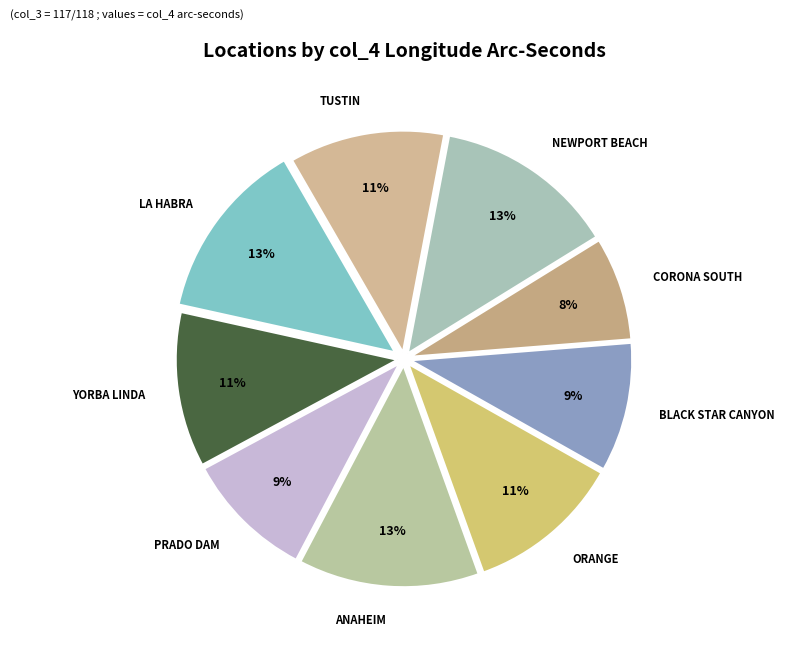

How many segments does this pie chart have?

9